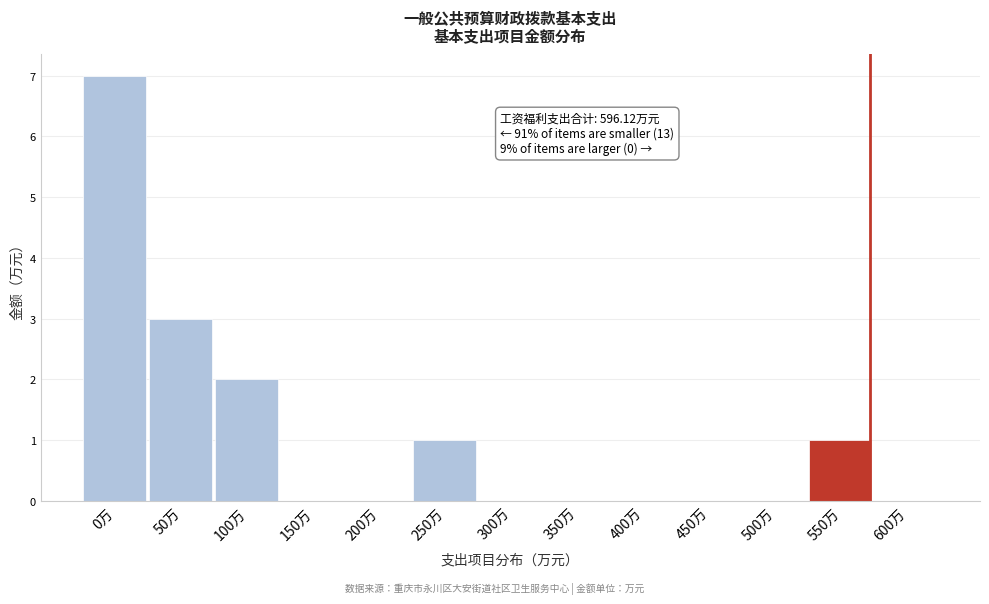

Reading left to right, what are all the values shown in this chart?

0万=7	50万=3	100万=2	150万=0	200万=0	250万=1	300万=0	350万=0	400万=0	450万=0	500万=0	550万=1	600万=0